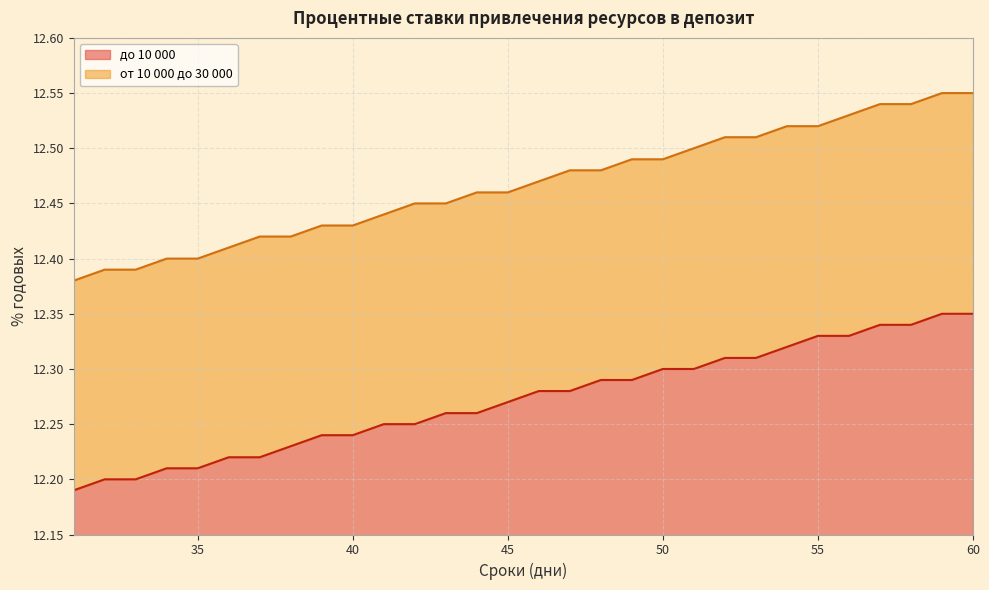

Reading left to right, transcribe all the data shown in this chart.

до 10 000: 12.2	12.2	12.2	12.2	12.2	12.2	12.2	12.2	12.2	12.2	12.2	12.2	12.3	12.3	12.3	12.3	12.3	12.3	12.3	12.3	12.3	12.3	12.3	12.3	12.3	12.3	12.3	12.3	12.3	12.3
от 10 000 до 30 000: 12.4	12.4	12.4	12.4	12.4	12.4	12.4	12.4	12.4	12.4	12.4	12.4	12.4	12.5	12.5	12.5	12.5	12.5	12.5	12.5	12.5	12.5	12.5	12.5	12.5	12.5	12.5	12.5	12.6	12.6